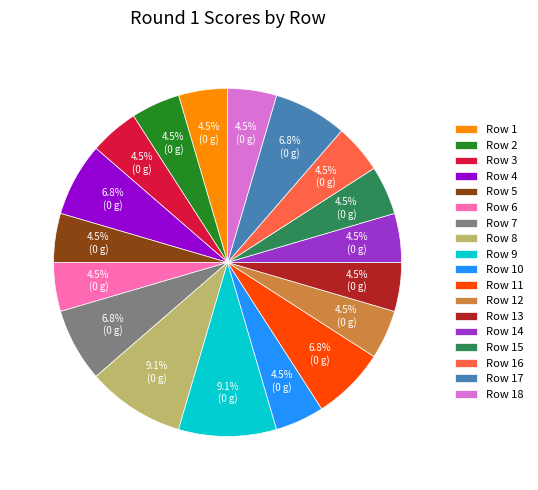

How many slices are in this pie chart?

18